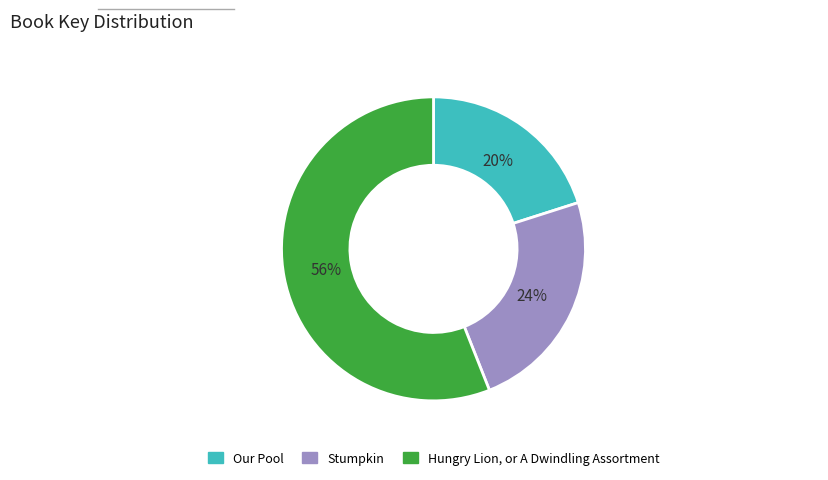

Does any single category account for the majority?

Yes